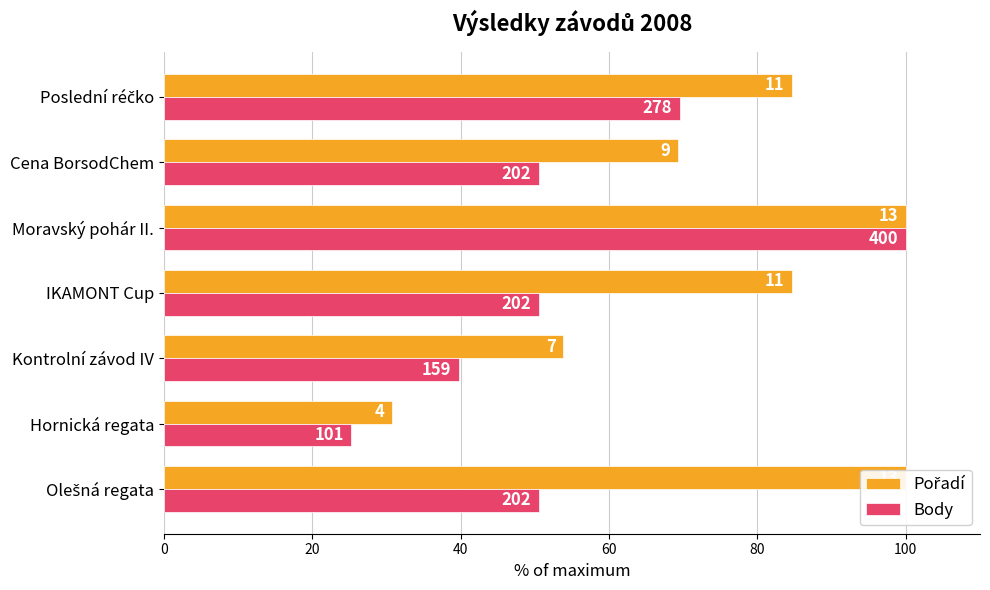

What is the difference between the Body values at 60 and 20?

25.2